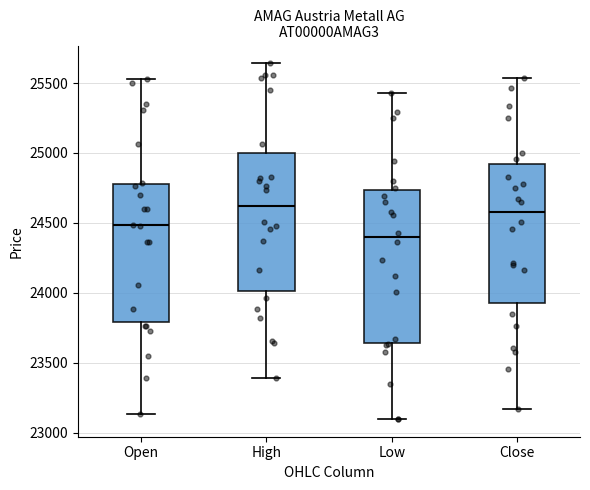

Reading left to right, read every box against the y-axis: the position of its median line, the range the box covers, and the ends of its whiskers. The values are not printed on the chart, so give them approximately, as read against the axis.

Open: median 24500, box 23800 to 24800, whiskers 23150 to 25550
High: median 24600, box 24000 to 25000, whiskers 23400 to 25650
Low: median 24400, box 23650 to 24750, whiskers 23100 to 25450
Close: median 24600, box 23950 to 24900, whiskers 23150 to 25550